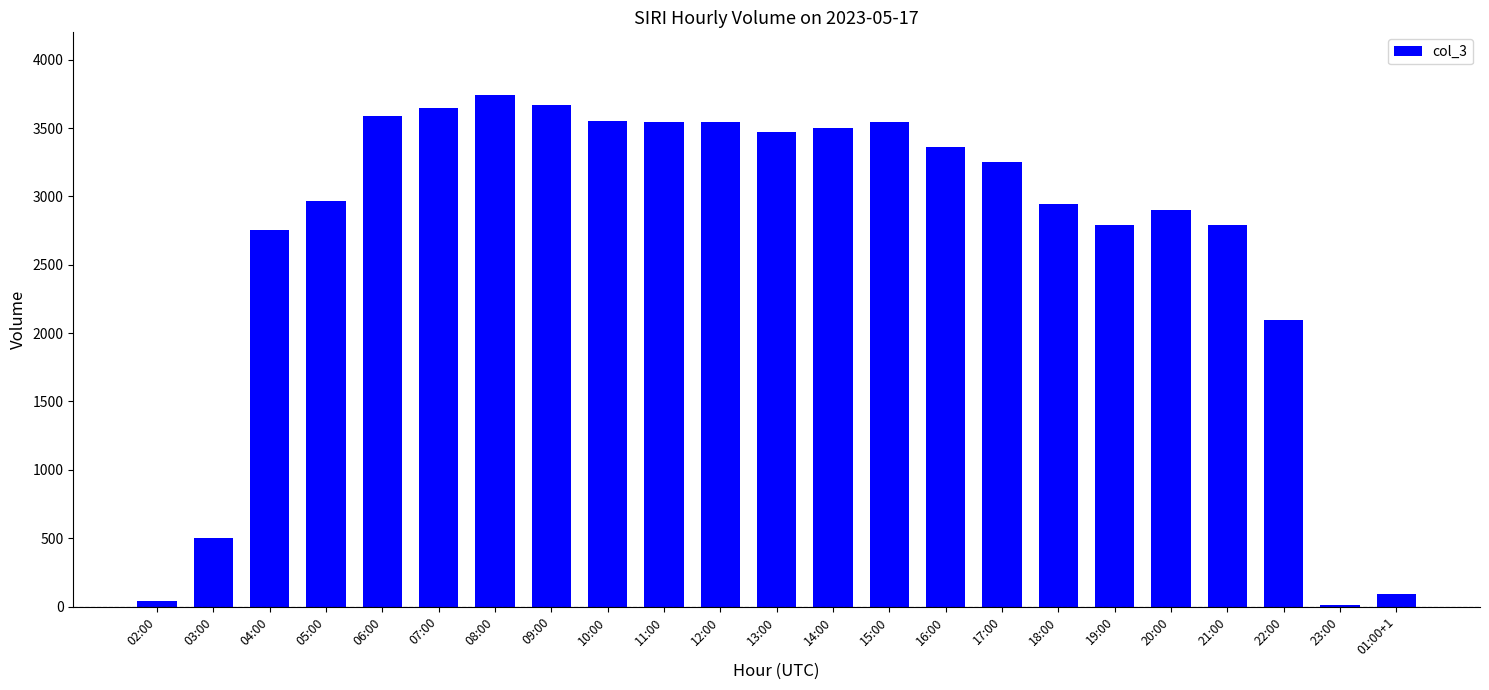

At which label is the value closest to 1876?

22:00